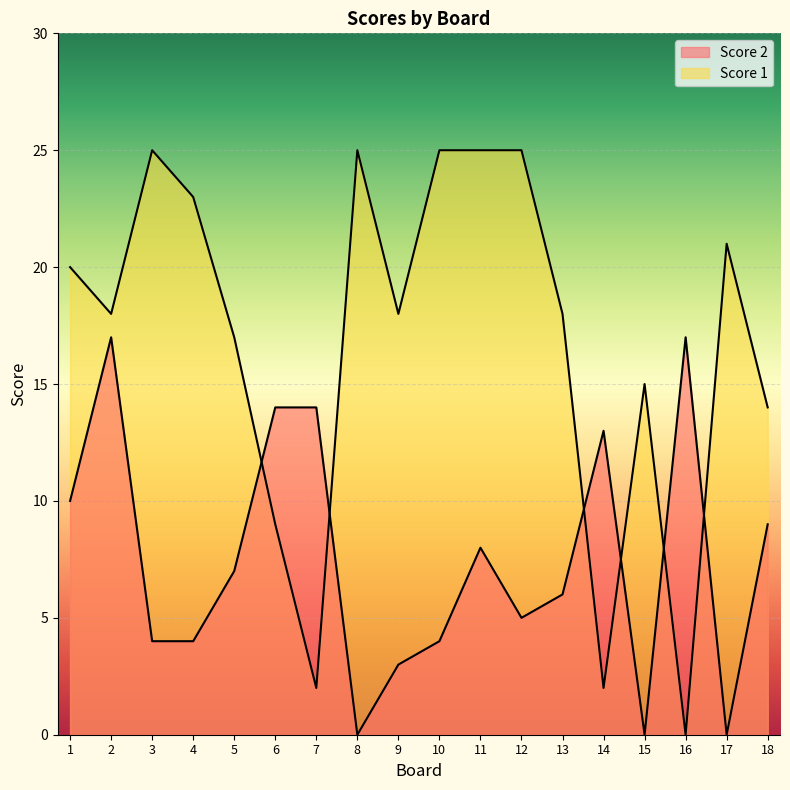

The value of Score 2 at 12 is 7. True or false?

False